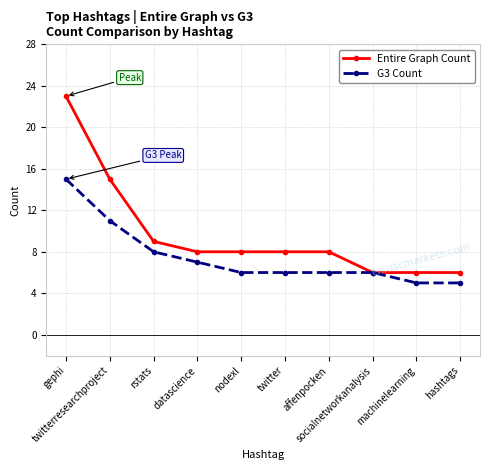

Does the chart have visible grid lines?

Yes